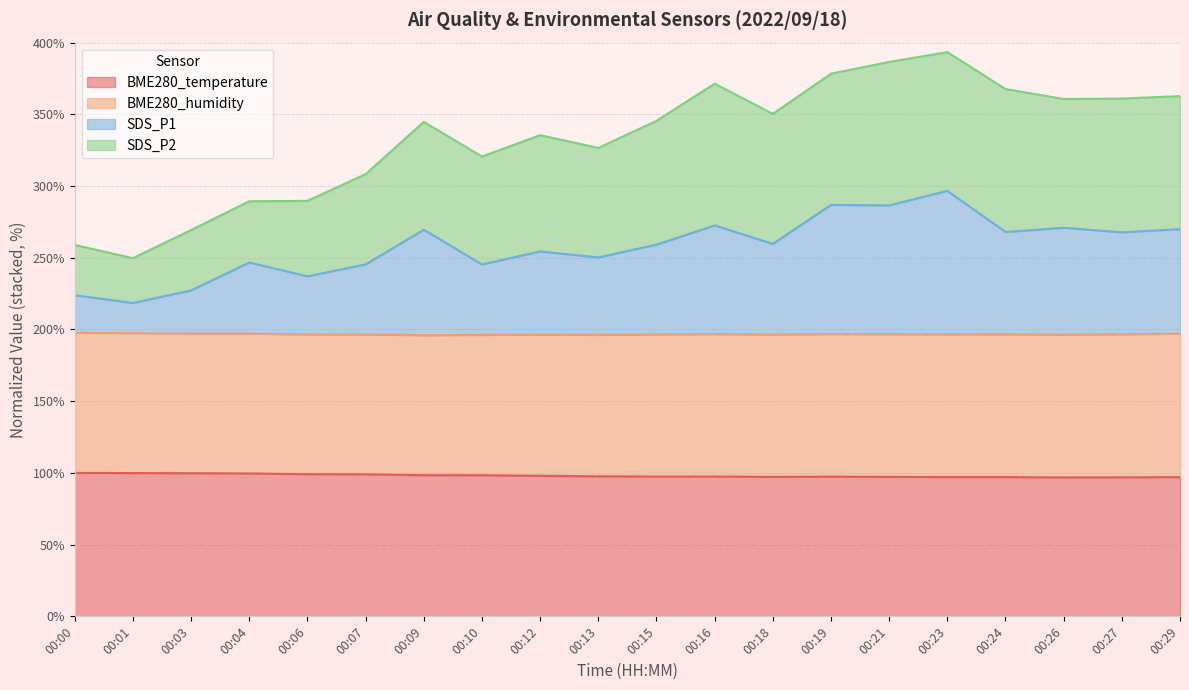

What is the highest value of the BME280_temperature series?

100.0